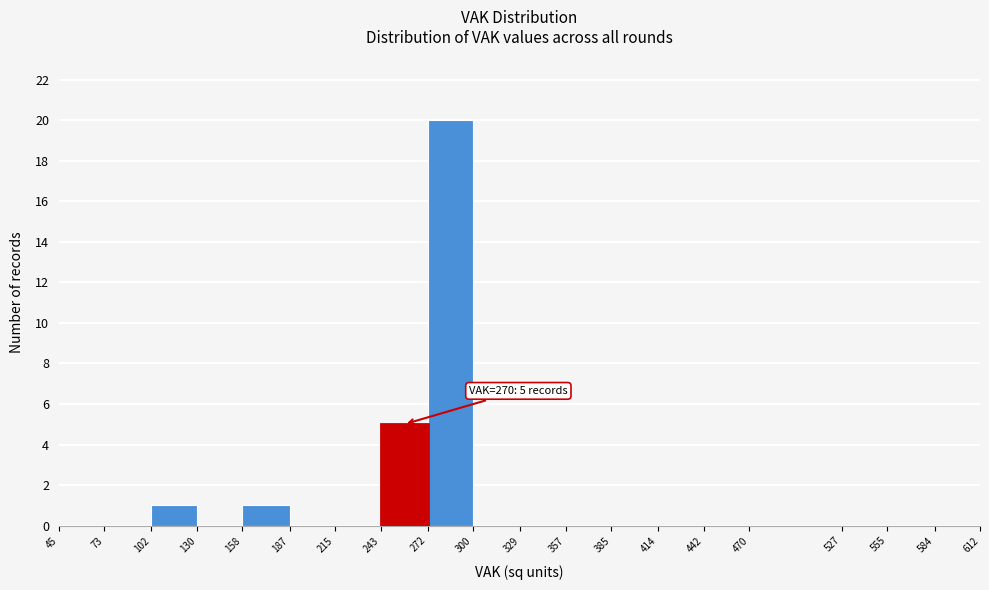

Which range on the x-axis has the tallest bar?

272 to 300